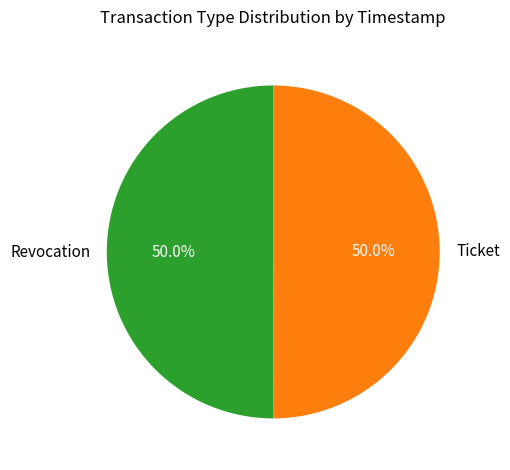

Is it true that Revocation is 50% of the pie?

True